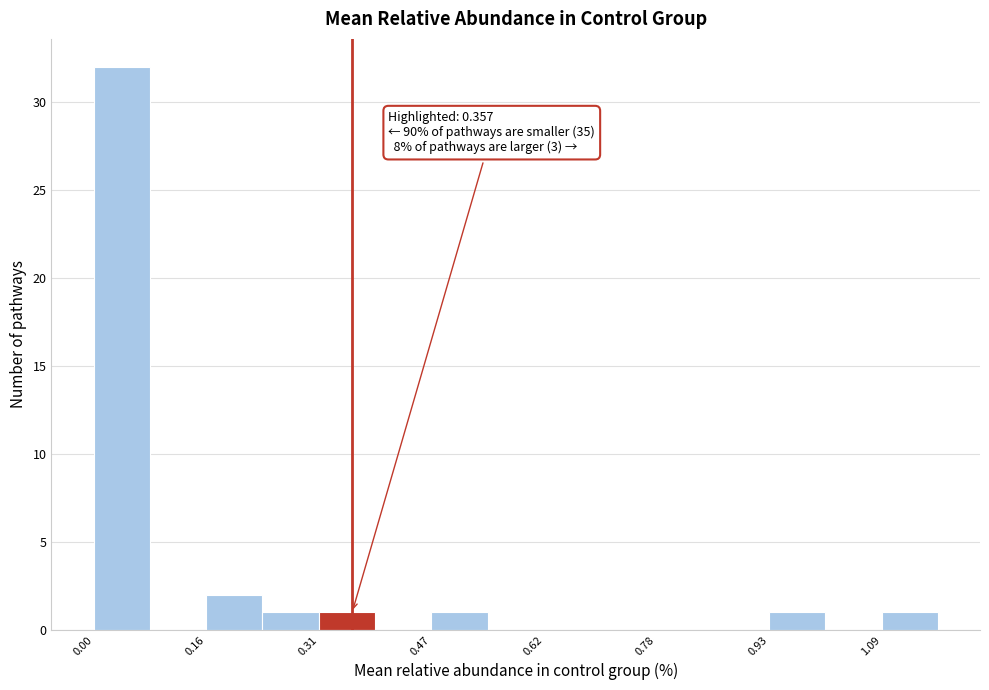

Read against the x-axis, roughly where is the centre of the tallest bar?

0.04